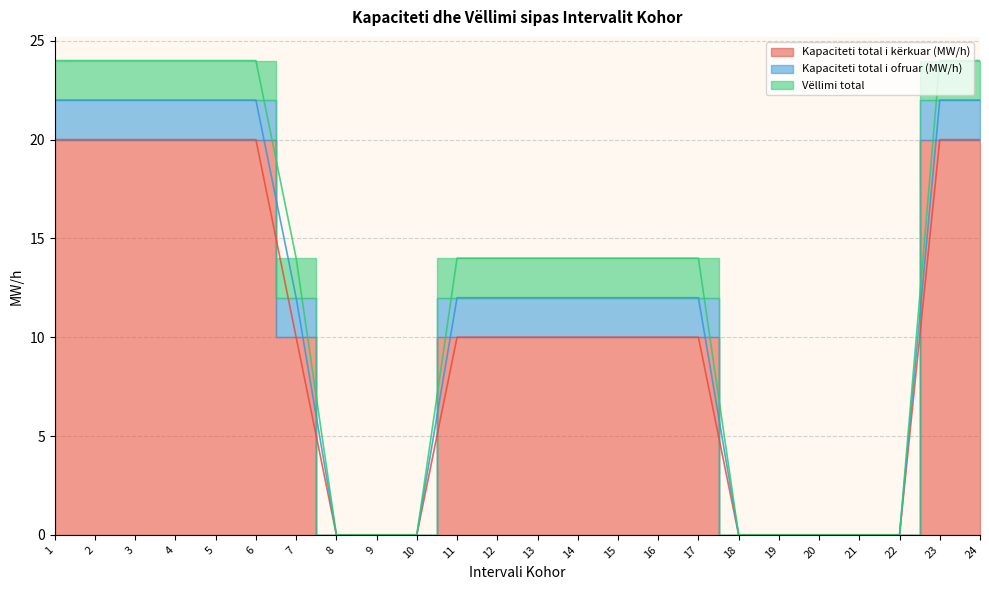

Reading left to right, list all the values displayed in this chart.

Kapaciteti total i kërkuar (MW/h): 1=20	2=20	3=20	4=20	5=20	6=20	7=10	8=0	9=0	10=0	11=10	12=10	13=10	14=10	15=10	16=10	17=10	18=0	19=0	20=0	21=0	22=0	23=20	24=20
Kapaciteti total i ofruar (MW/h): 1=2	2=2	3=2	4=2	5=2	6=2	7=2	8=0	9=0	10=0	11=2	12=2	13=2	14=2	15=2	16=2	17=2	18=0	19=0	20=0	21=0	22=0	23=2	24=2
Vëllimi total: 1=2	2=2	3=2	4=2	5=2	6=2	7=2	8=0	9=0	10=0	11=2	12=2	13=2	14=2	15=2	16=2	17=2	18=0	19=0	20=0	21=0	22=0	23=2	24=2